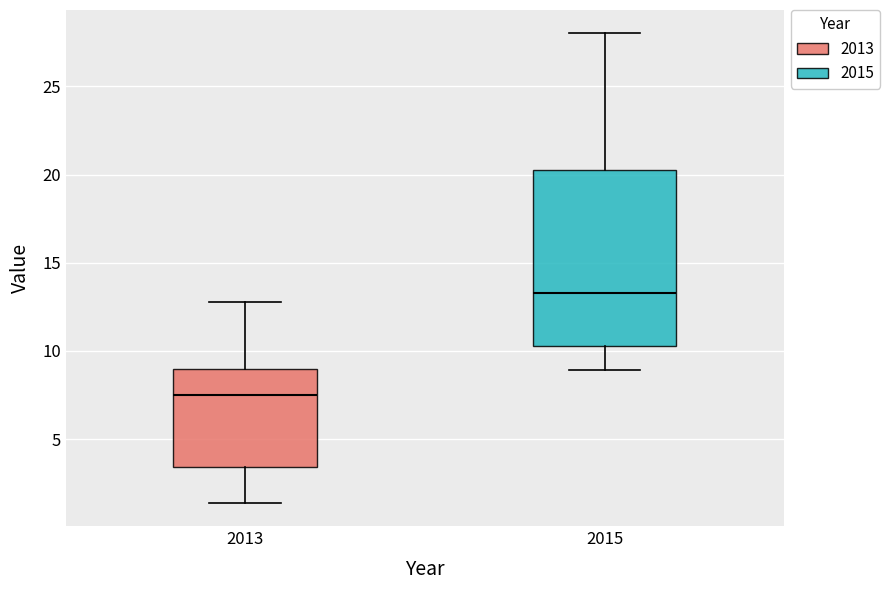

Which box has the lowest median line?

2013